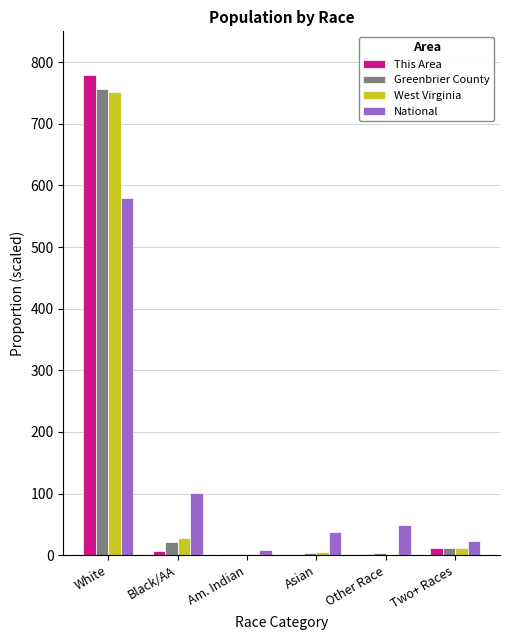

How many values in the National series exceed 49?

3